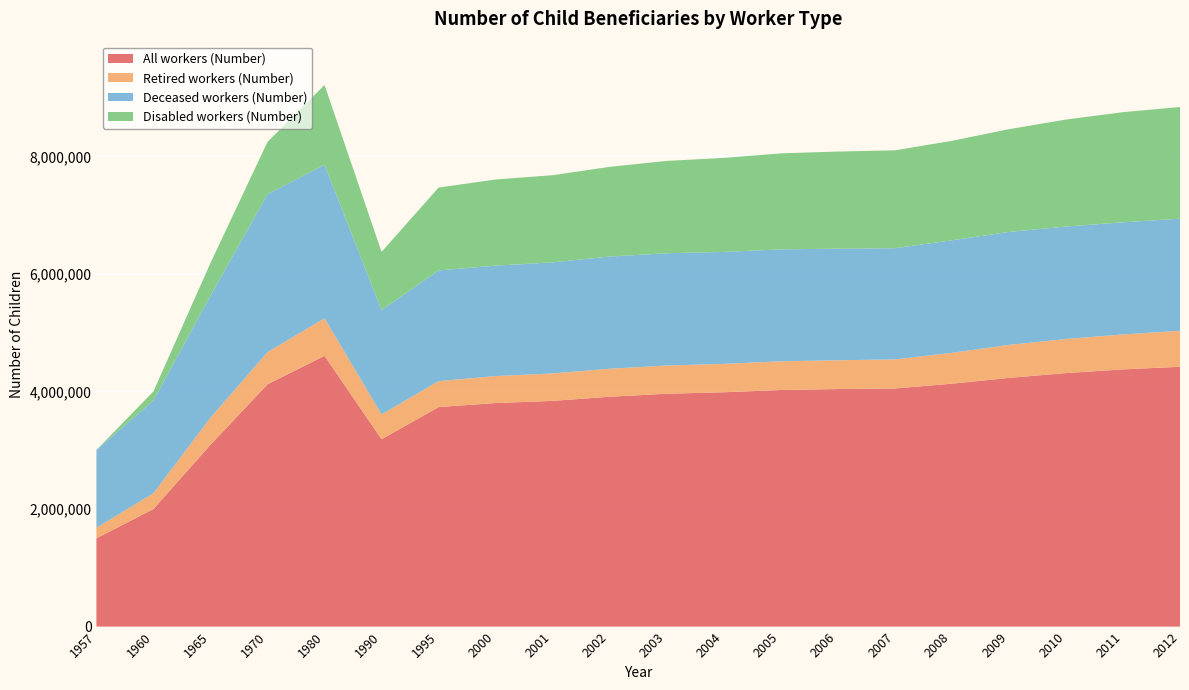

Reading left to right, what are all the values shown in this chart?

All workers (Number): 1957=1502077	1960=2000451	1965=3092659	1970=4122305	1980=4606517	1990=3187010	1995=3734097	2000=3802863	2001=3839381	2002=3910256	2003=3960909	2004=3986319	2005=4024815	2006=4040530	2007=4050691	2008=4131594	2009=4230578	2010=4312554	2011=4375451	2012=4419404
Retired workers (Number): 1957=179697	1960=268168	1965=460781	1970=545708	1980=638711	1990=422200	1995=441600	2000=458951	2001=467064	2002=476684	2003=480033	2004=482894	2005=488425	2006=489940	2007=494296	2008=525197	2009=561451	2010=579859	2011=594355	2012=612256
Deceased workers (Number): 1957=1322380	1960=1576802	1965=2074263	1970=2687997	1980=2609920	1990=1776013	1995=1883643	2000=1878007	2001=1890156	2002=1907899	2003=1909983	2004=1904631	2005=1903477	2006=1898862	2007=1891706	2008=1914524	2009=1921148	2010=1912789	2011=1907336	2012=1907096
Disabled workers (Number): 1957=0	1960=155481	1965=557615	1970=888600	1980=1357886	1990=988797	1995=1408854	2000=1465905	2001=1482161	2002=1525673	2003=1570893	2004=1598794	2005=1632913	2006=1651728	2007=1664689	2008=1691873	2009=1747979	2010=1819906	2011=1873760	2012=1900052